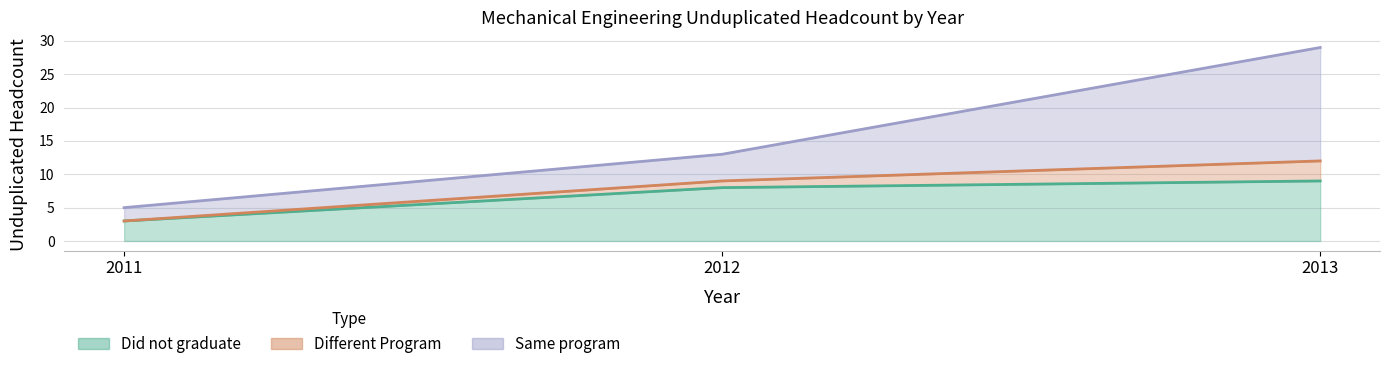

List the labels in order of Did not graduate value, largest first.

2013, 2012, 2011